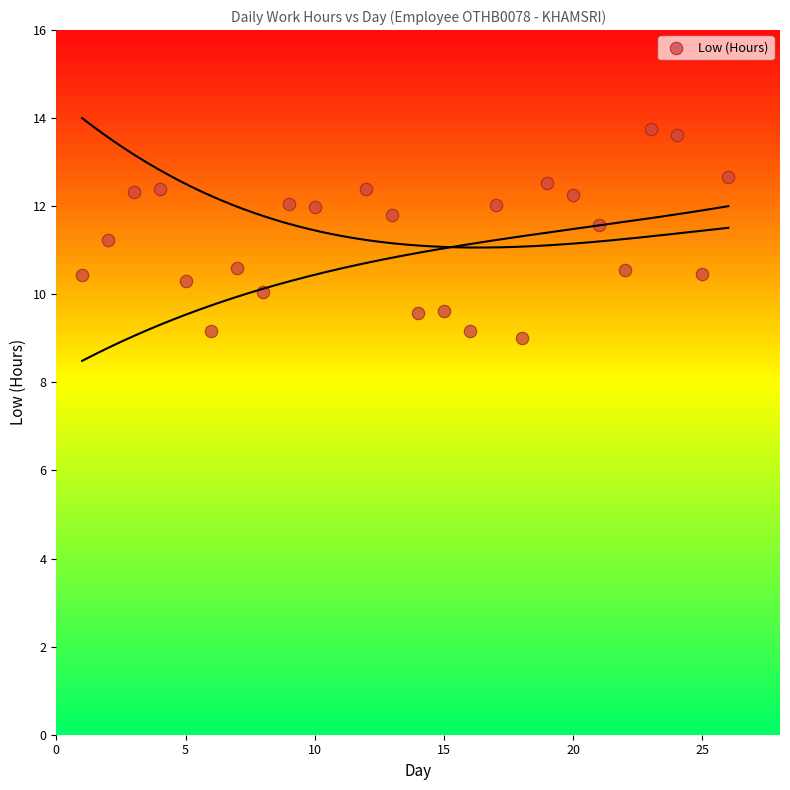

What is the range of X values (max minus min)?

25.0